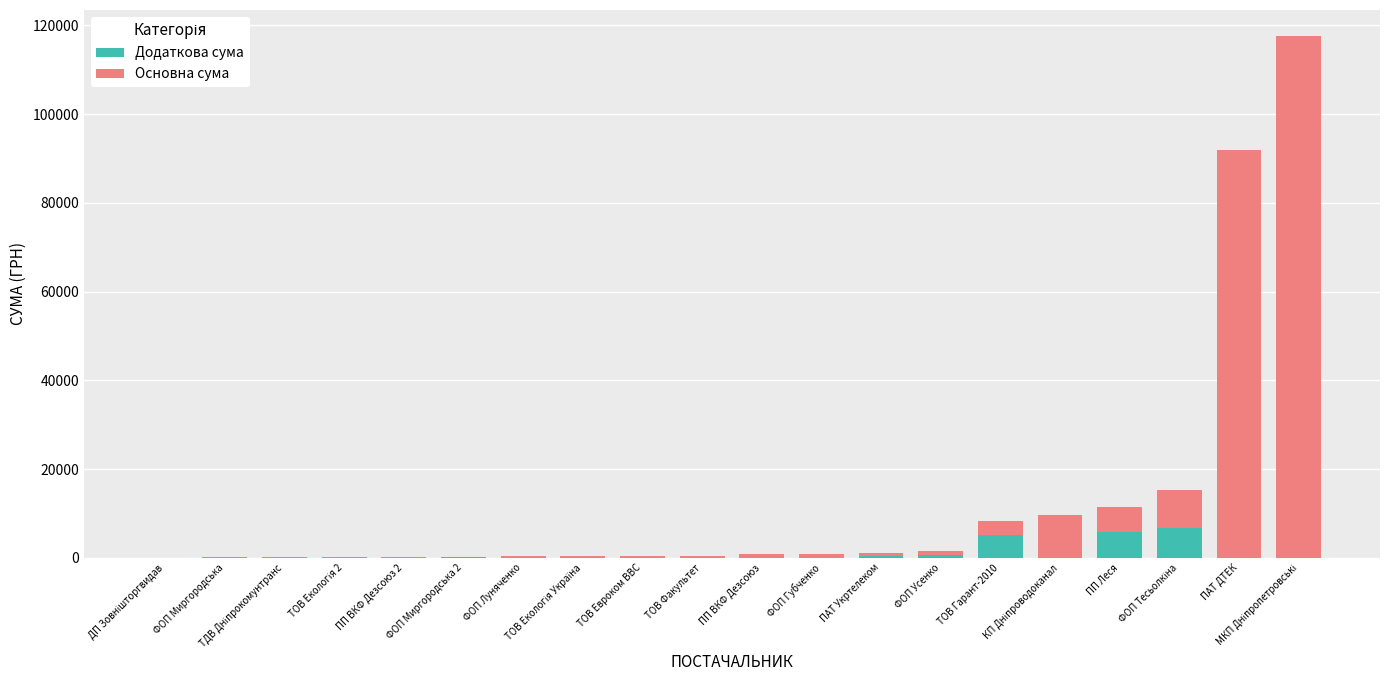

At how many categories does at least one series exceed 1553?

6